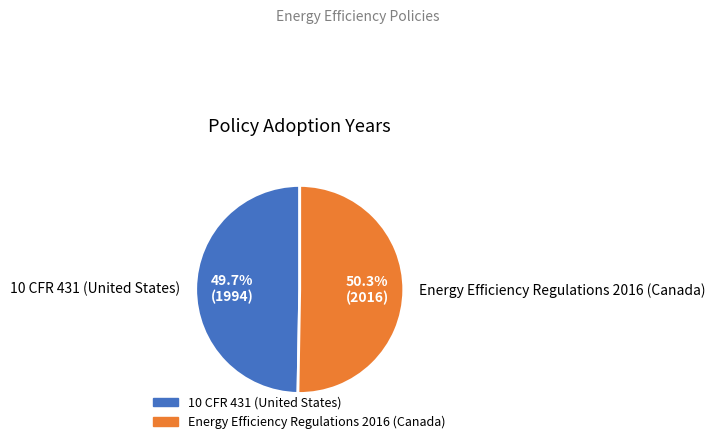

Which slice is the smallest?

10 CFR 431 (United States)